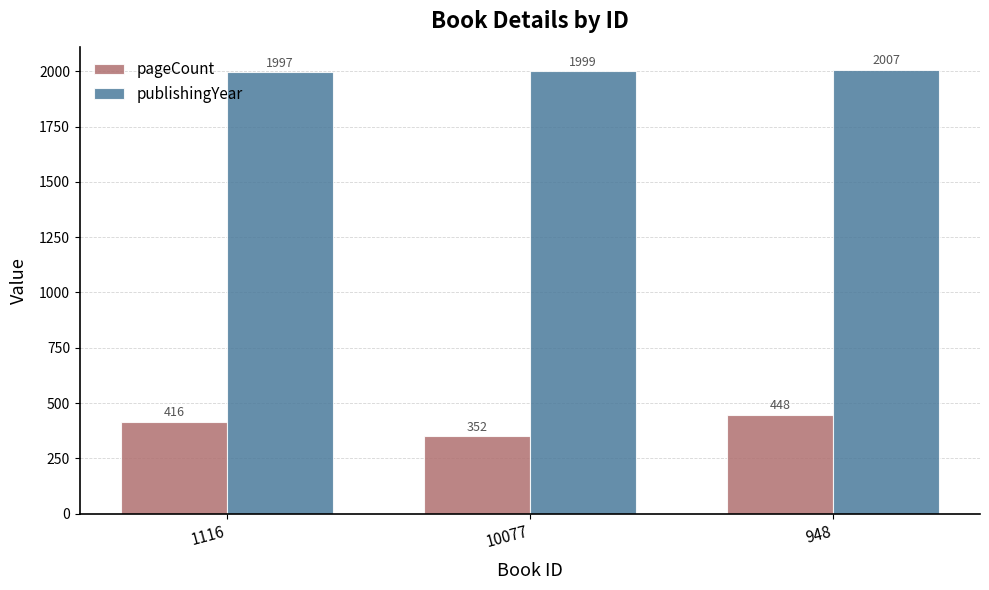

At which label is publishingYear closest to 2002?

10077